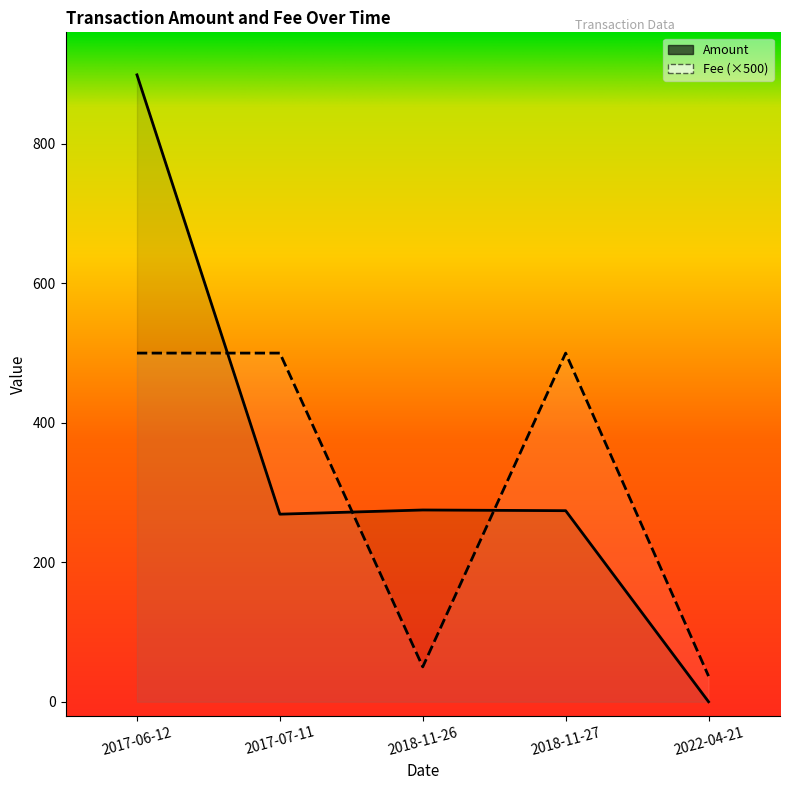

At which category does Amount reach its first local valley?

2017-07-11